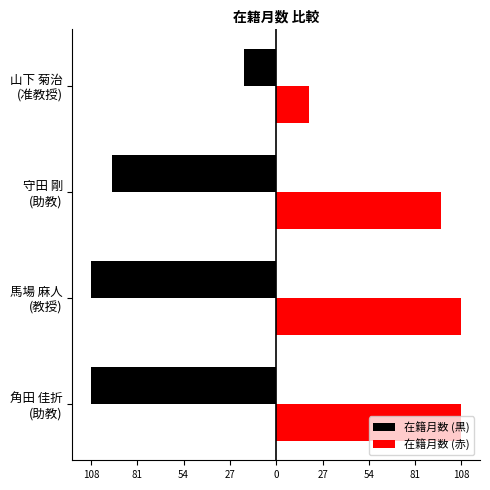

What are all the series names shown in the legend?

在籍月数 (黒), 在籍月数 (赤)